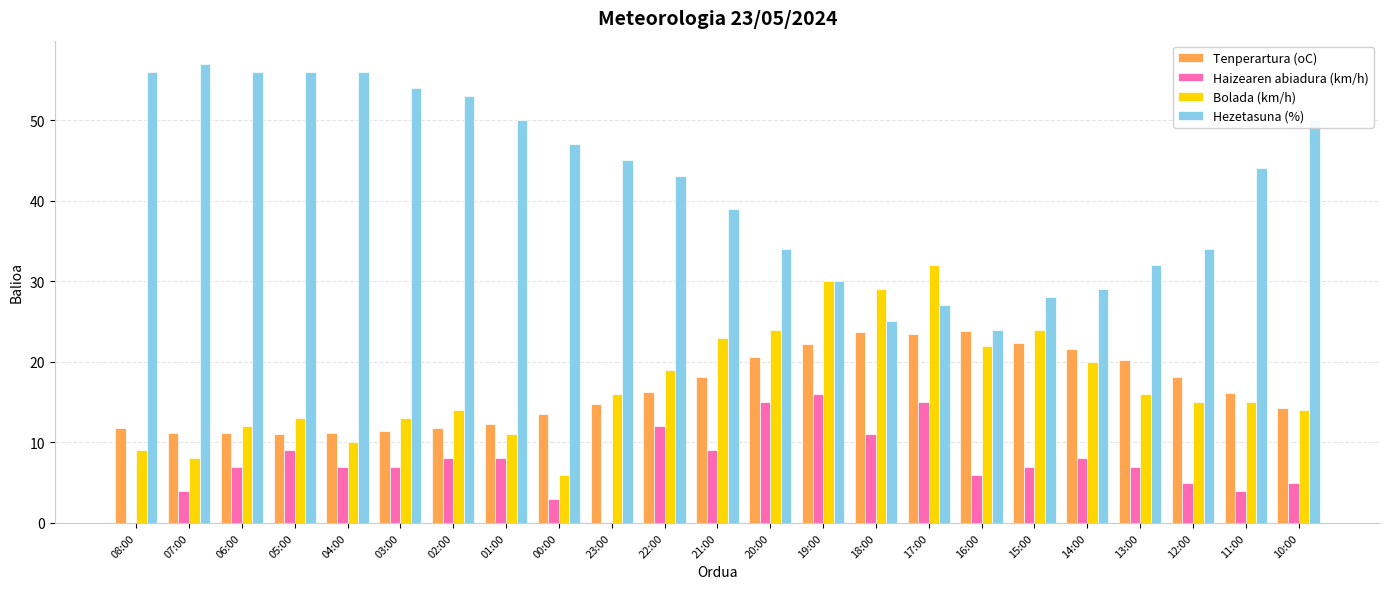

True or false: Bolada (km/h) has a value of 19.3 at 01:00.

False